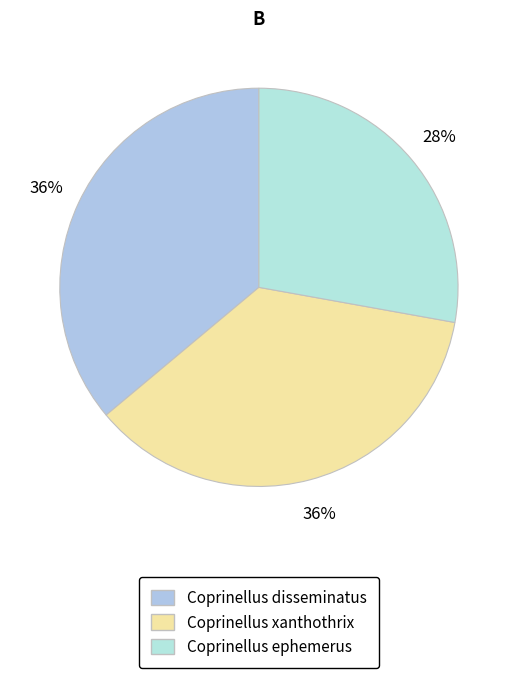

Rank the categories by value from highest to lowest.

Coprinellus xanthothrix, Coprinellus disseminatus, Coprinellus ephemerus